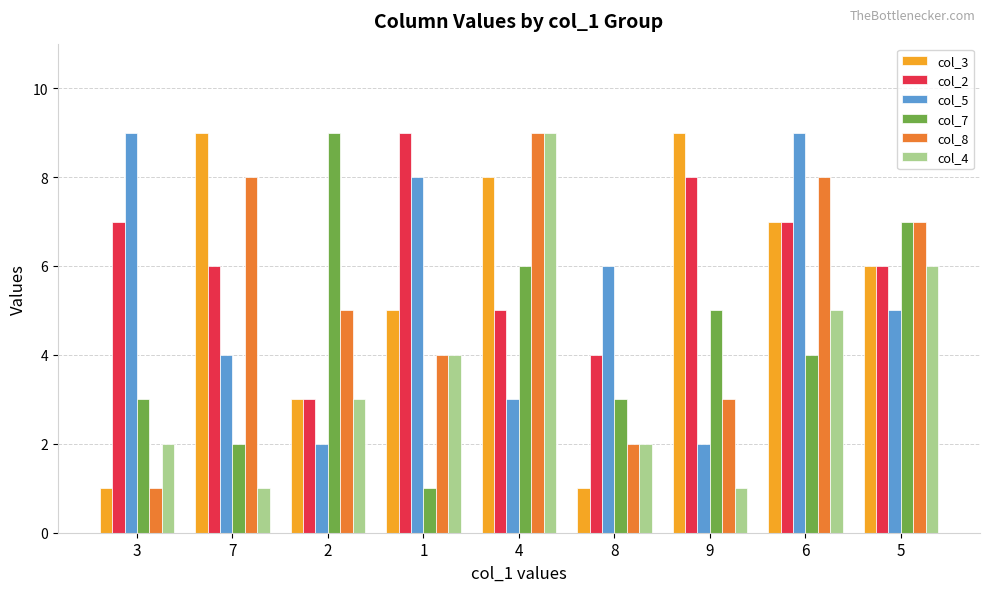

What value does the col_4 series have at 4?

9